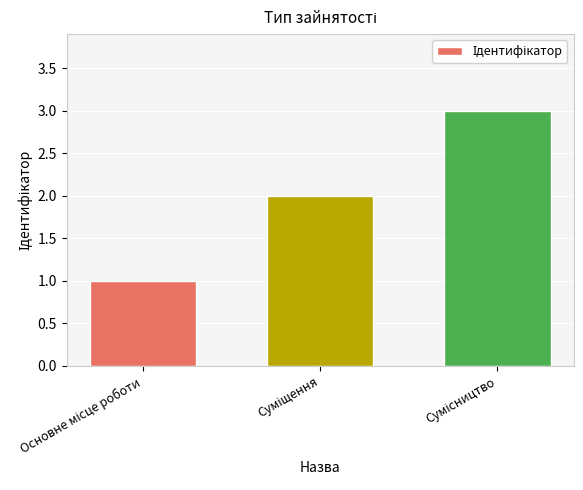

What is the maximum value shown in the chart?

3